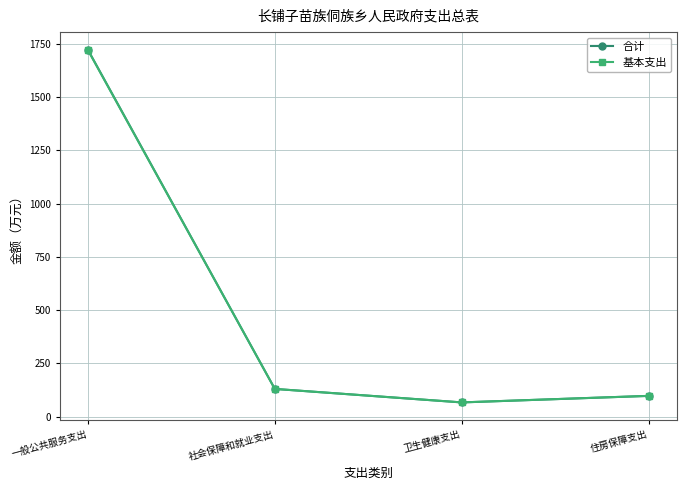

True or false: 基本支出 has a value of 2877.5 at 一般公共服务支出.

False